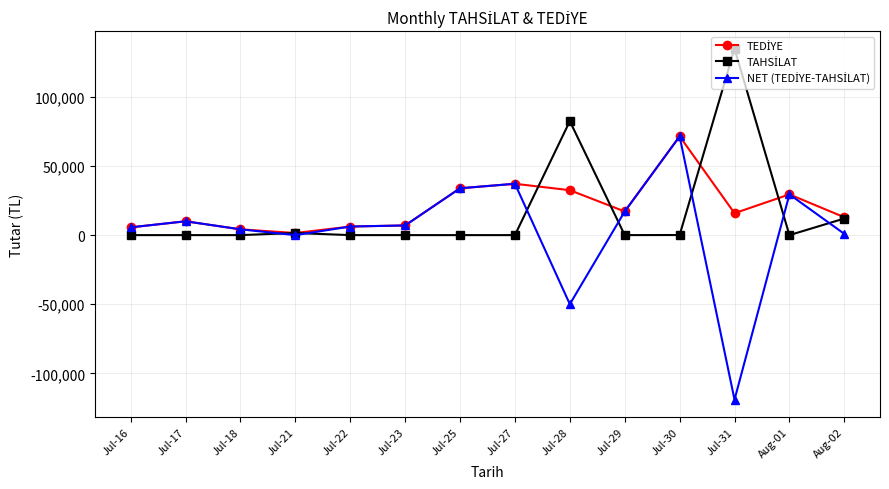

How many lines are shown in the chart?

3